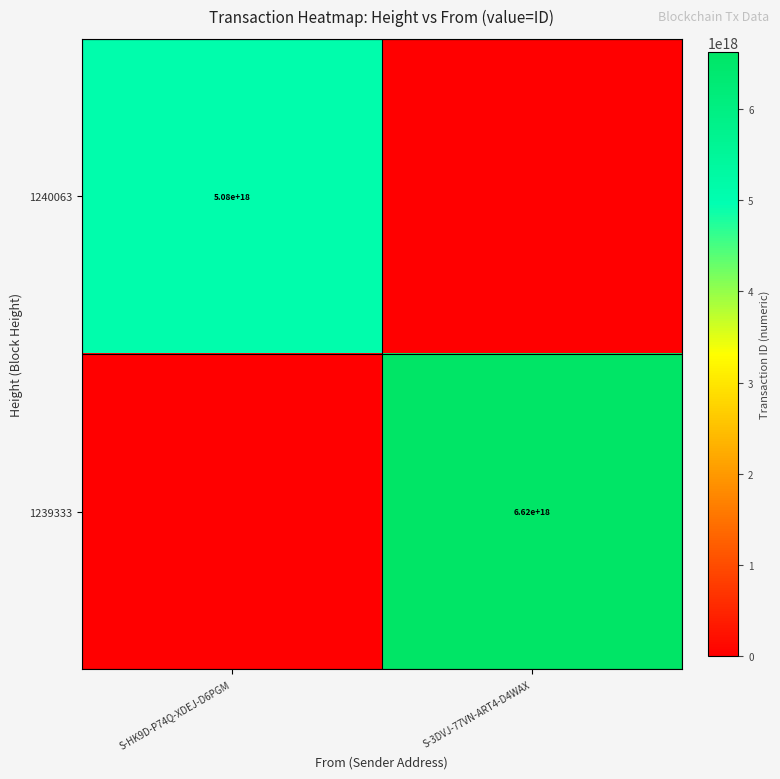

At how many categories does at least one series exceed 858696422642387328?

2